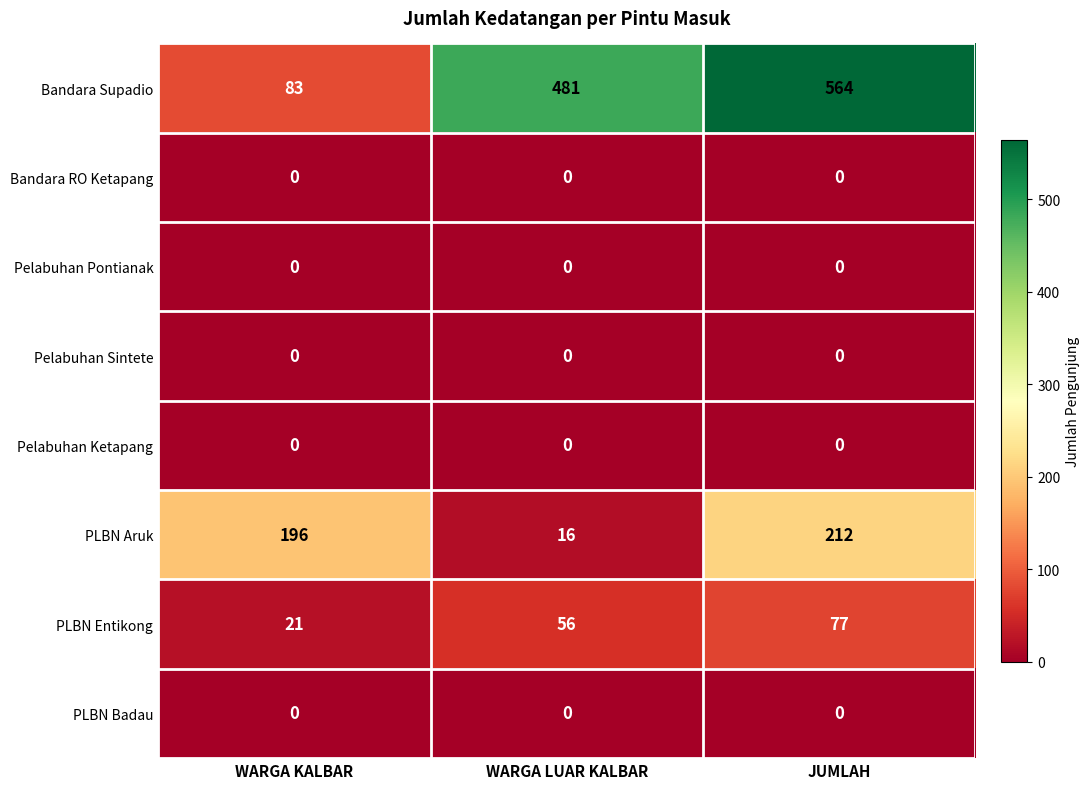

What is the maximum value shown in the chart?

564